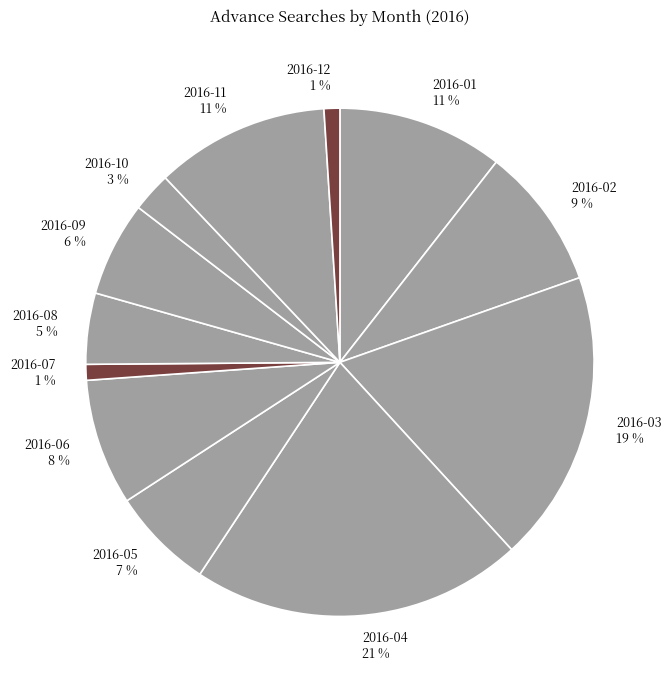

To the nearest percent, what is the difference between the largest and smallest slice percentages?

20%